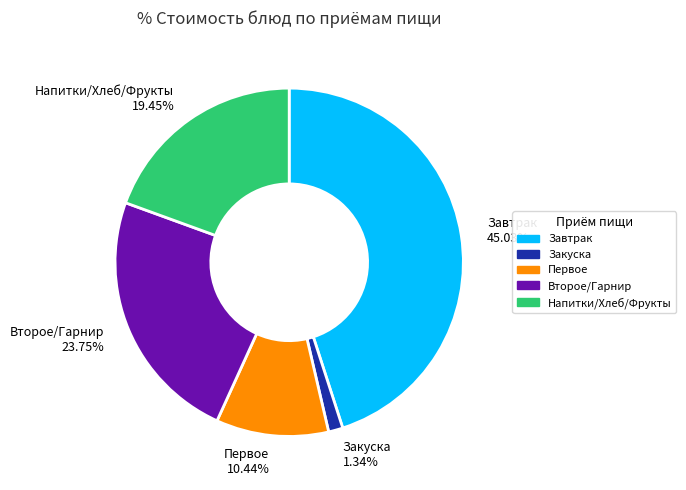

Approximately how many times larger is the value at Завтрак 45.03% compared to Второе/Гарнир 23.75%?

1.9